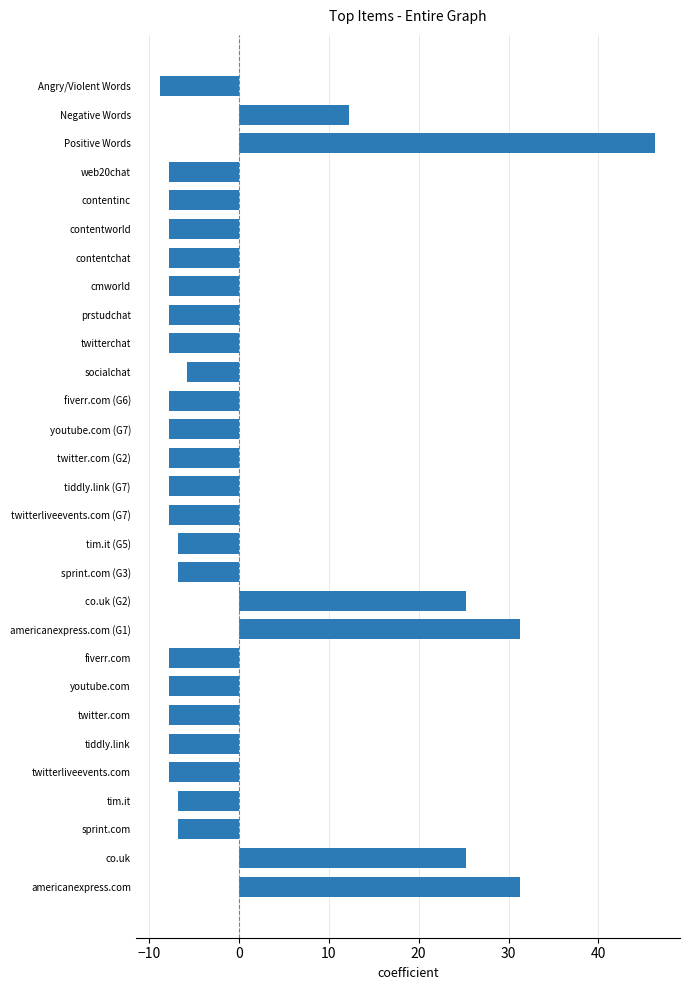

Which category has the lowest value across all series?

Angry/Violent Words